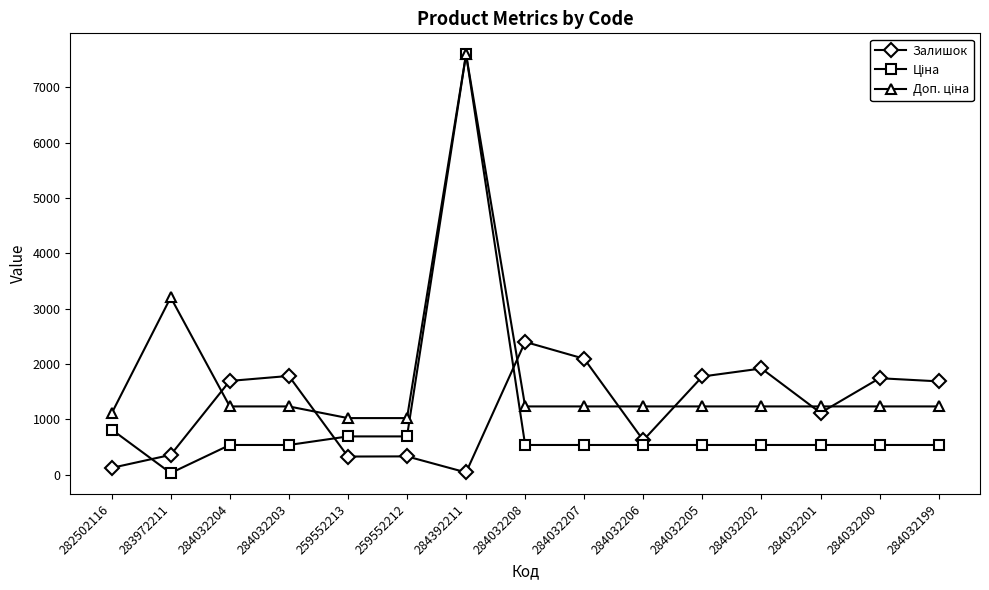

Where is Залишок nearest to the value 1222?

284032201